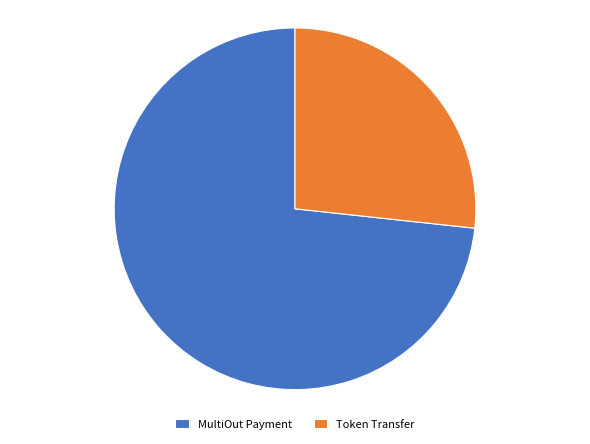

What is the ratio of the value at Token Transfer to the value at MultiOut Payment?

0.4